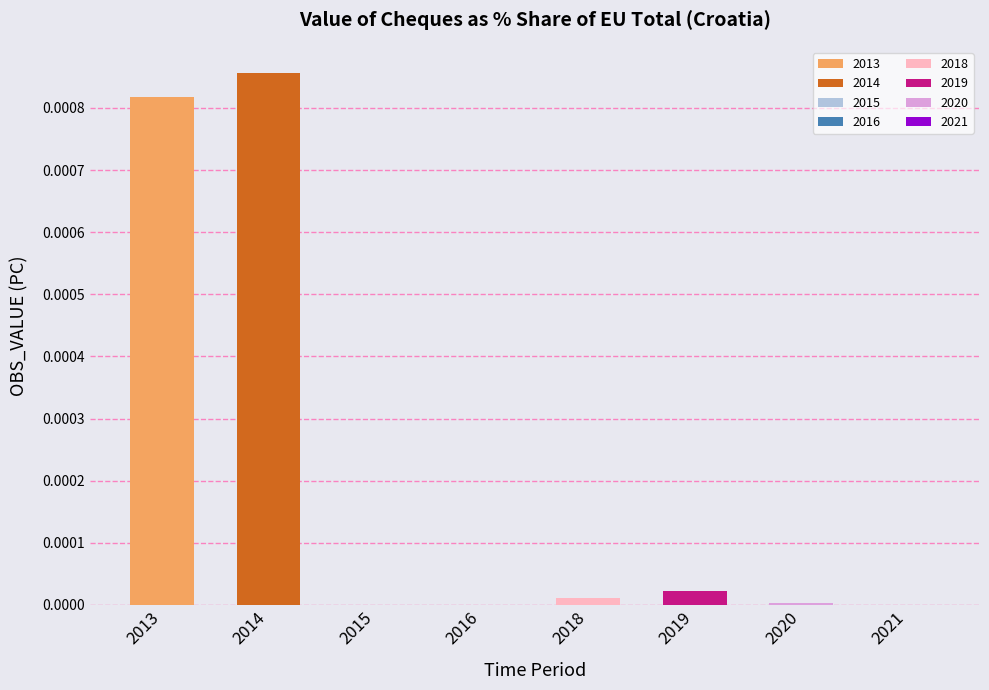

List the labels in order of value, largest first.

2014, 2013, 2019, 2018, 2020, 2015, 2016, 2021